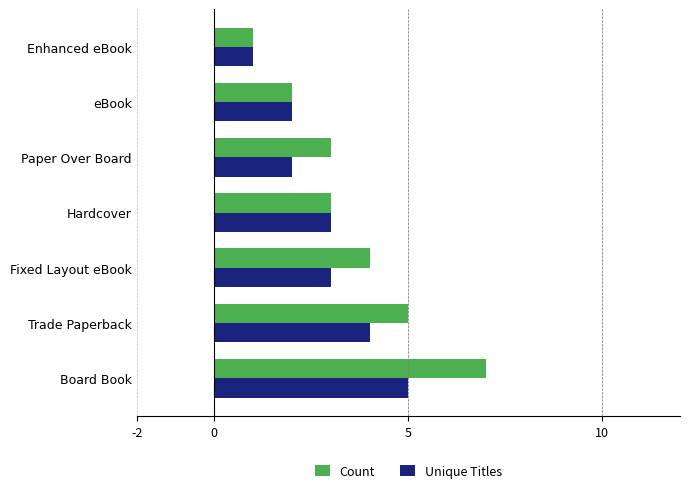

What are all the series names shown in the legend?

Count, Unique Titles